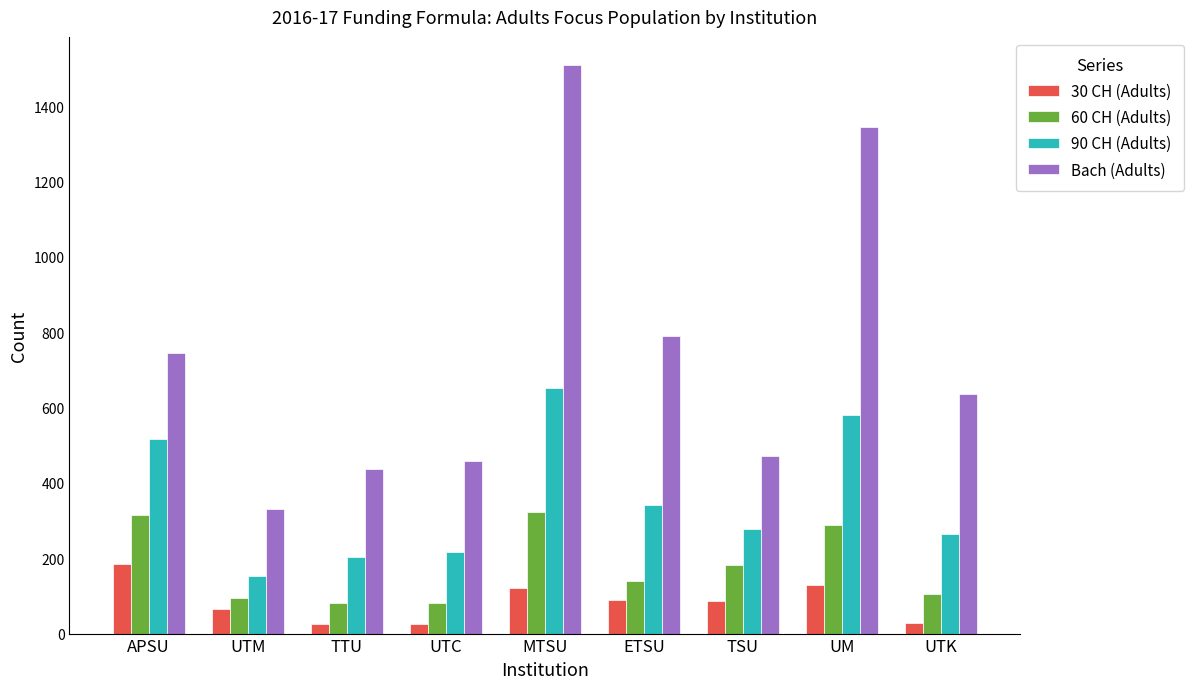

Which series has the largest total across all categories?

Bach (Adults)